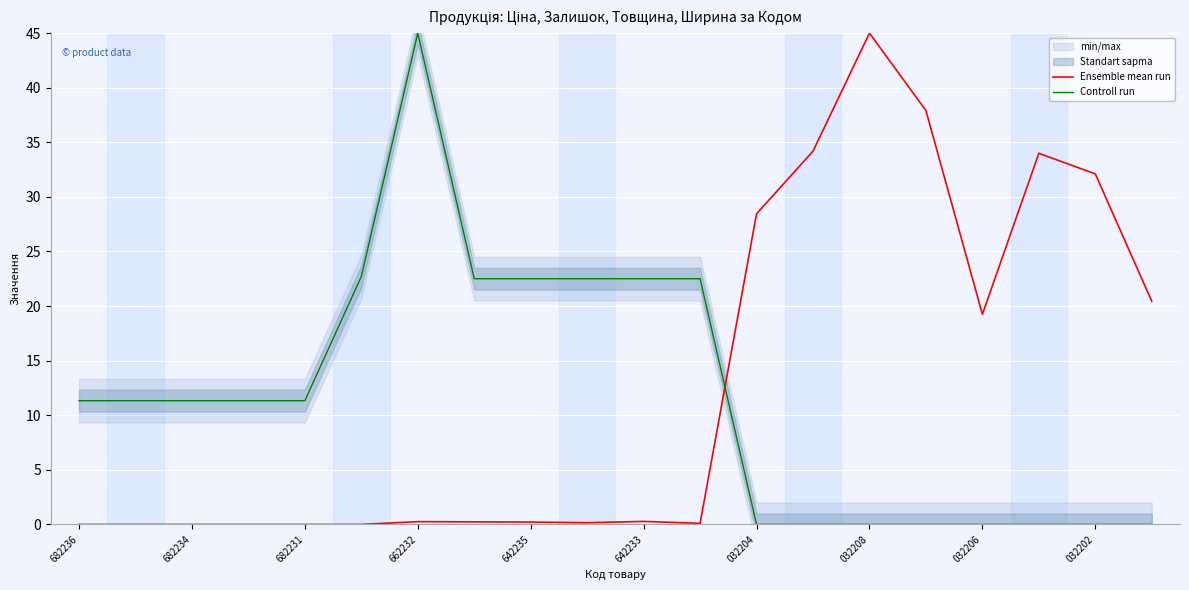

Rank the series by their maximum value, from lowest to highest.

Ensemble mean run, Controll run